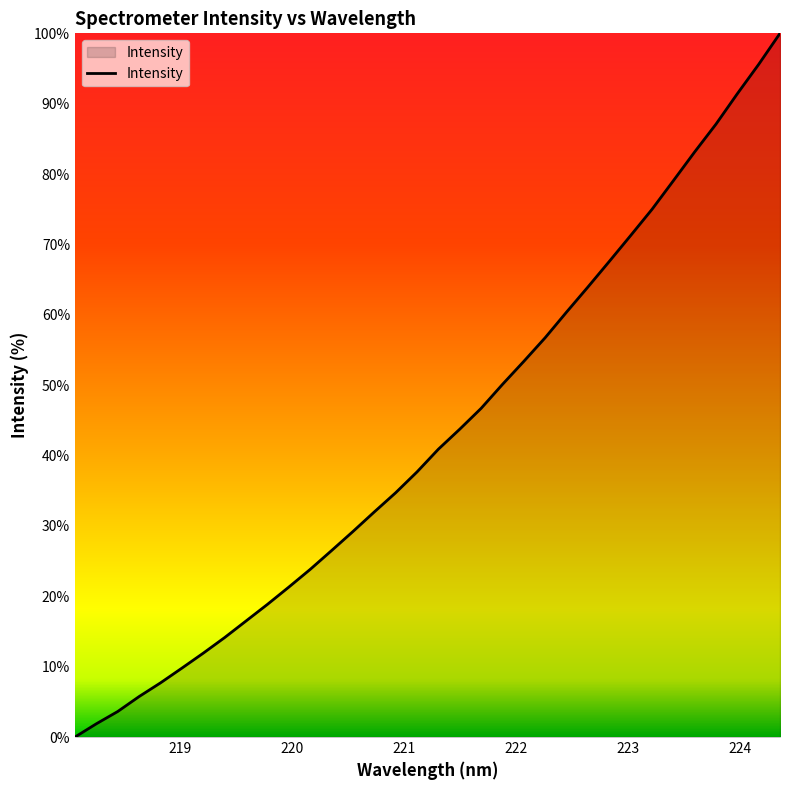

What is the difference between the maximum and minimum values?

100.0